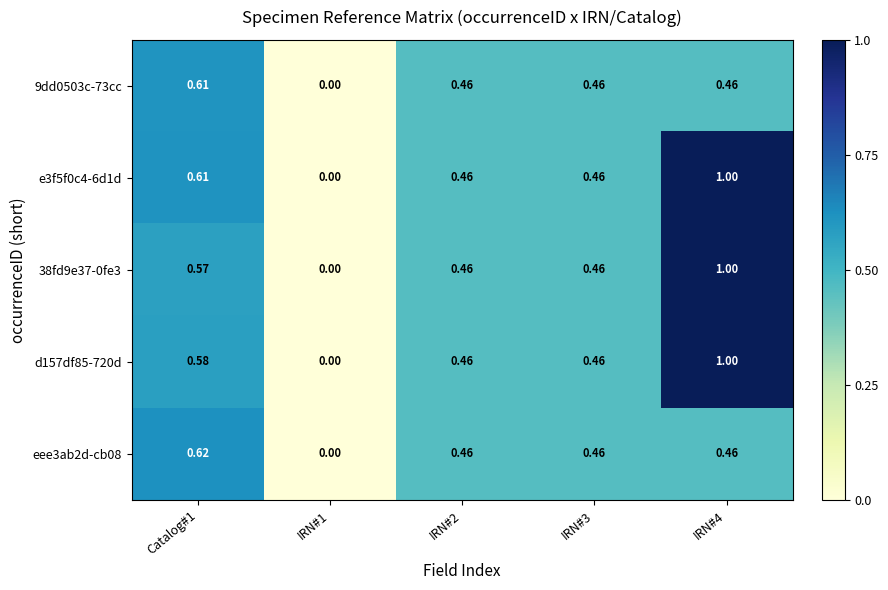

Is the value of 9dd0503c-73cc at Catalog#1 greater than the value of d157df85-720d at Catalog#1?

Yes